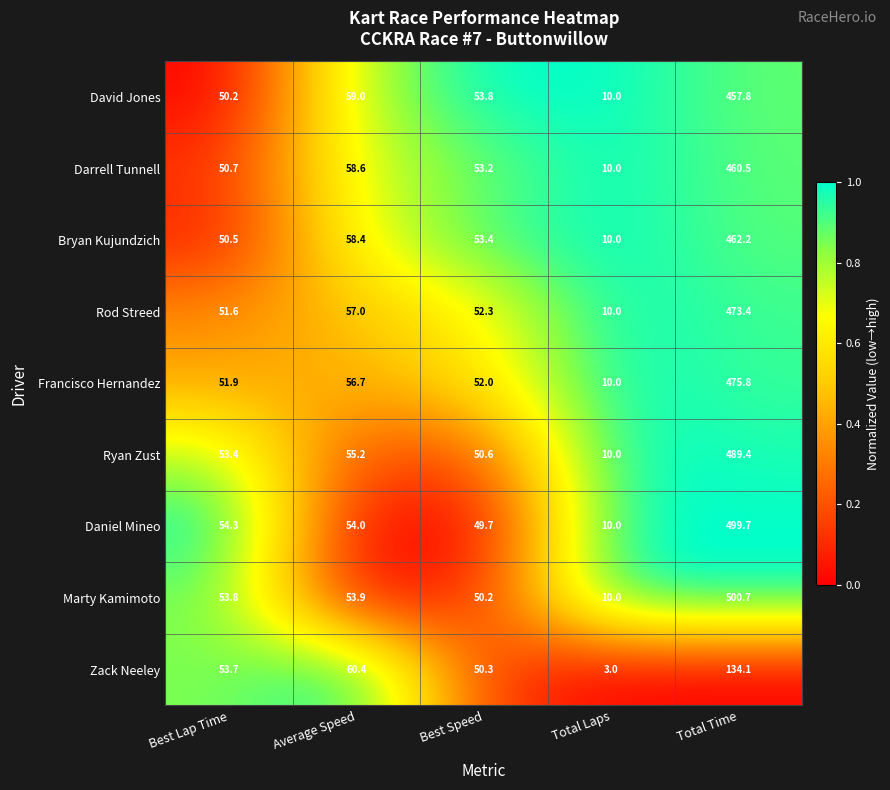

At Average Speed, list the series in order from largest to smallest.

Zack Neeley, David Jones, Darrell Tunnell, Bryan Kujundzich, Rod Streed, Francisco Hernandez, Ryan Zust, Daniel Mineo, Marty Kamimoto